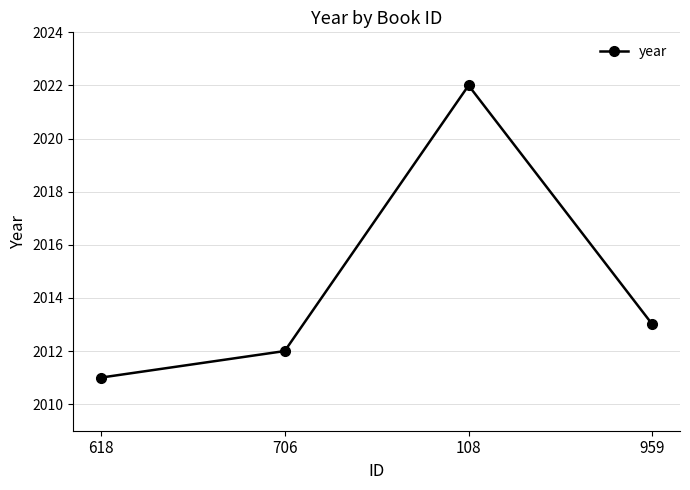

Approximately how many times larger is the value at 618 compared to 959?

1.0